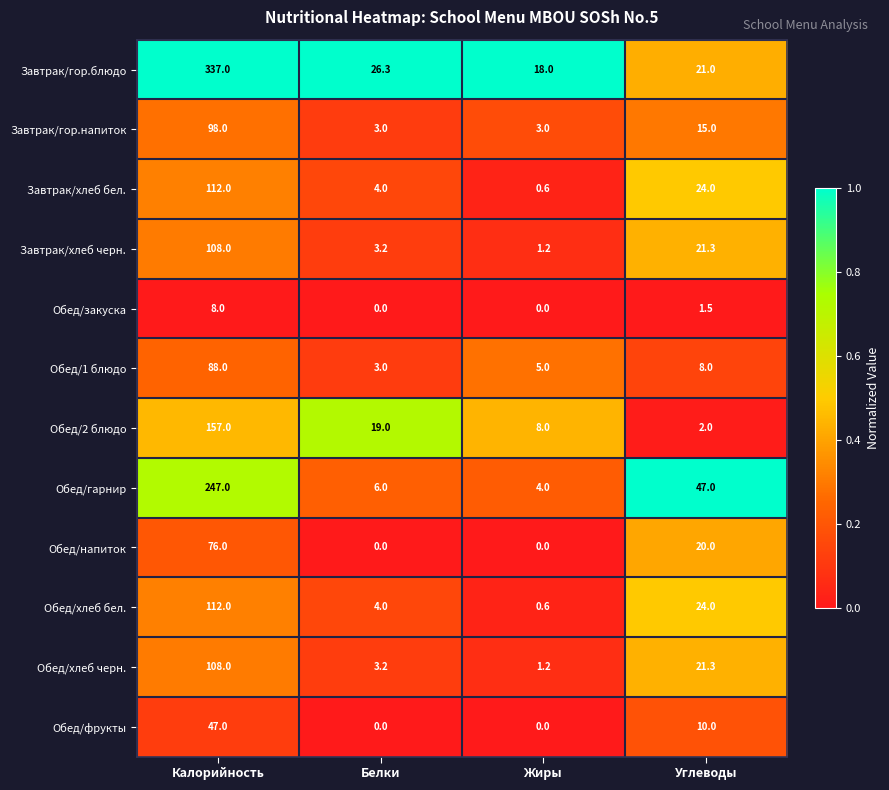

What is the total value across all series at Белки?

71.7